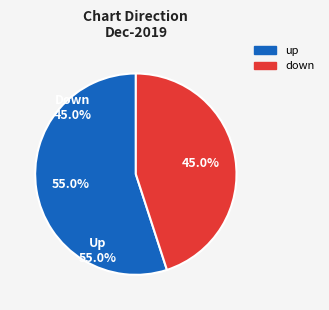

The up slice represents 78% of the pie. True or false?

False